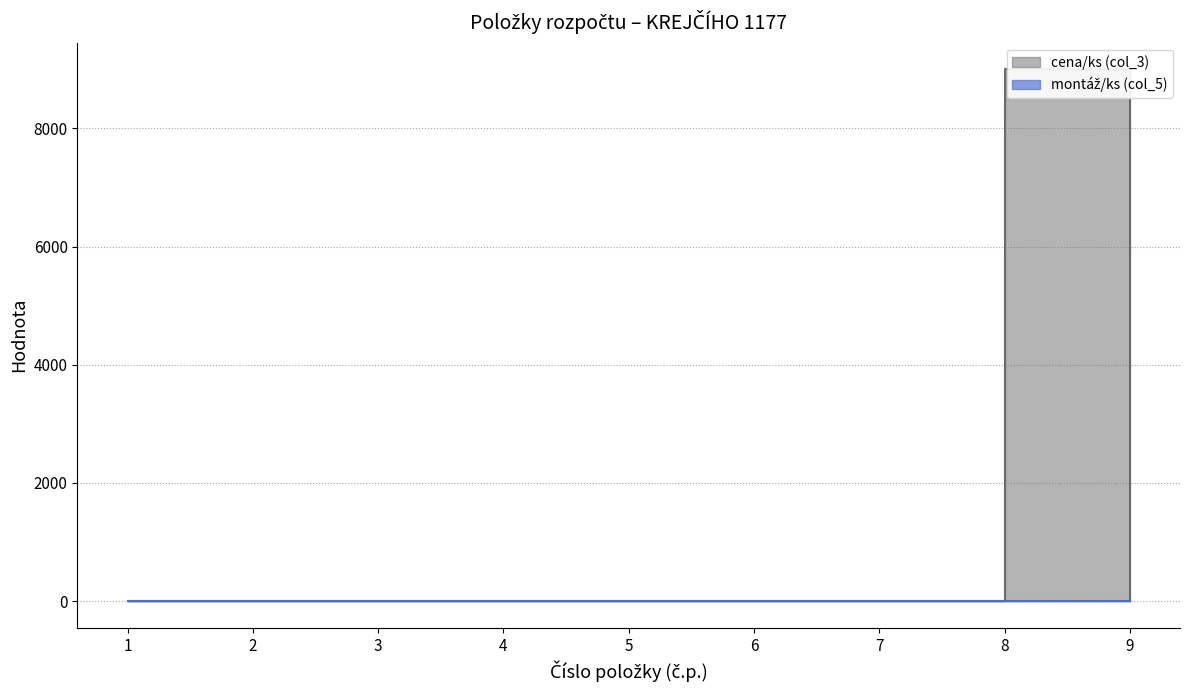

At how many categories does at least one series exceed 2288?

1